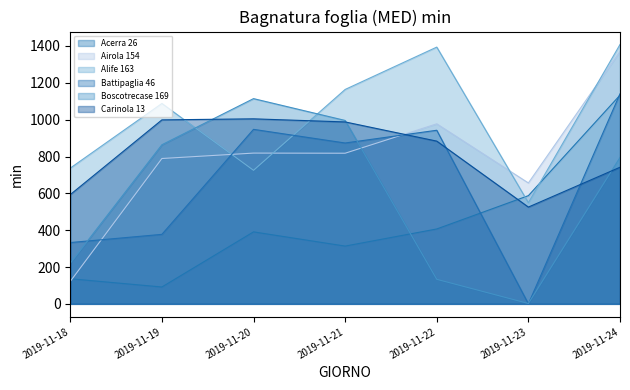

List the labels in order of Alife 163 value, largest first.

2019-11-24, 2019-11-22, 2019-11-21, 2019-11-19, 2019-11-18, 2019-11-20, 2019-11-23